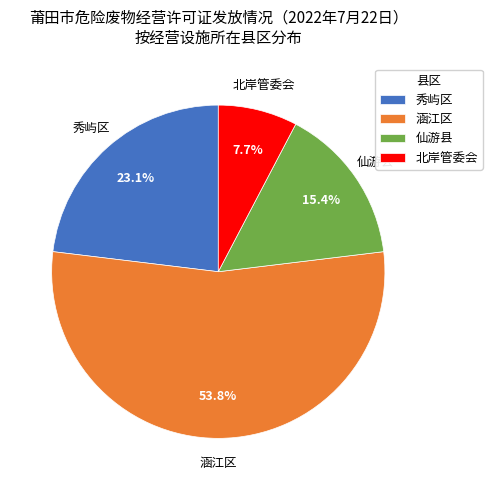

Rank the categories by value from highest to lowest.

涵江区, 秀屿区, 仙游县, 北岸管委会